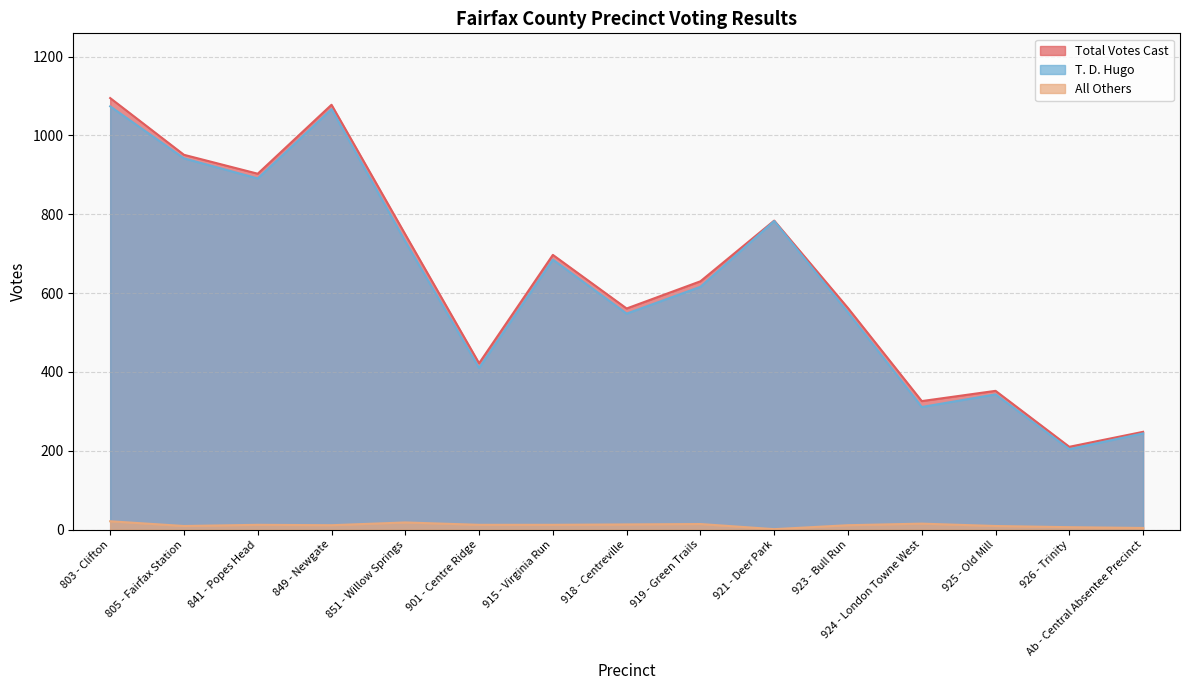

True or false: Total Votes Cast and All Others intersect in this chart.

False